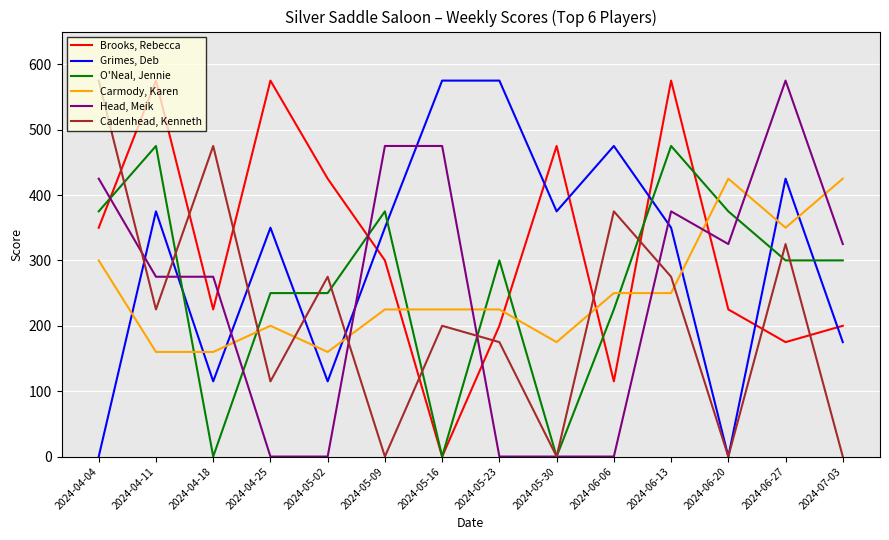

Rank the series at 2024-04-18 from highest to lowest value.

Cadenhead, Kenneth, Head, Meik, Brooks, Rebecca, Carmody, Karen, Grimes, Deb, O'Neal, Jennie